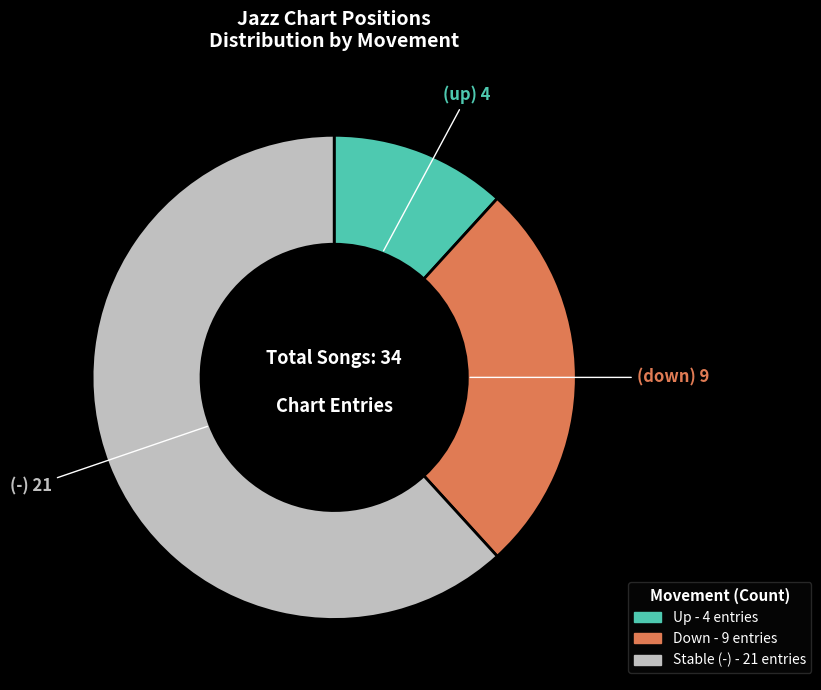

Count the number of slices in the pie.

3